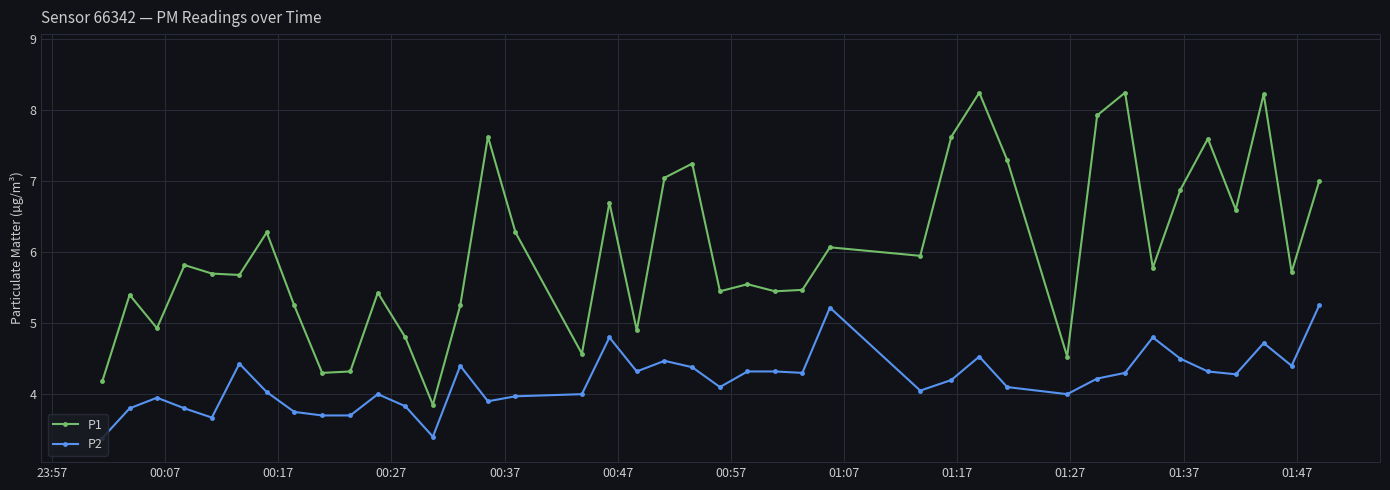

Which series has the largest total across all categories?

P1